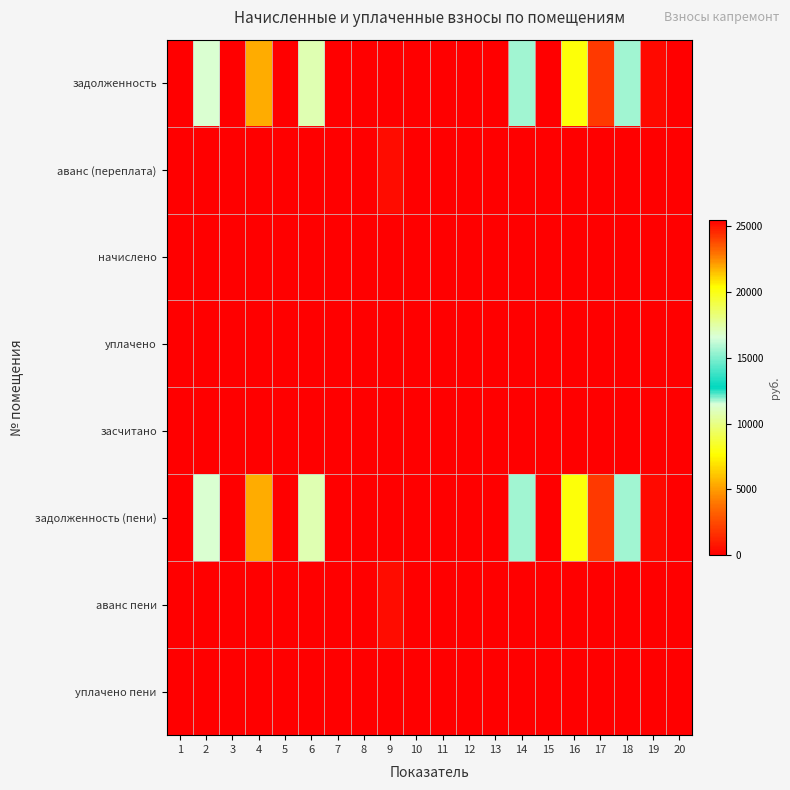

Reading right to left, transcribe all the data shown in this chart.

задолженность: 20=0.0	19=369.8	18=15536.0	17=1937.4	16=7833.1	15=0.0	14=11752.1	13=0.0	12=0.0	11=0.0	10=0.0	9=0.0	8=25493.1	7=0.0	6=10845.5	5=0.0	4=5436.5	3=0.0	2=16687.4	1=0.0
аванс (переплата): 20=0.0	19=0.0	18=0.0	17=0.0	16=0.0	15=51.6	14=0.0	13=0.9	12=0.6	11=0.3	10=0.9	9=475.2	8=0.0	7=48.5	6=0.0	5=0.6	4=0.0	3=0.0	2=0.0	1=0.9
начислено: 20=0.0	19=0.0	18=0.0	17=0.0	16=0.0	15=0.0	14=0.0	13=0.0	12=0.0	11=0.0	10=0.0	9=0.0	8=0.0	7=0.0	6=0.0	5=0.0	4=0.0	3=0.0	2=0.0	1=0.0
уплачено: 20=0.0	19=0.0	18=0.0	17=0.0	16=0.0	15=0.0	14=0.0	13=0.0	12=0.0	11=0.0	10=0.0	9=0.0	8=0.0	7=0.0	6=0.0	5=0.0	4=0.0	3=0.0	2=0.0	1=0.0
засчитано: 20=0.0	19=0.0	18=0.0	17=0.0	16=0.0	15=0.0	14=0.0	13=0.0	12=0.0	11=0.0	10=0.0	9=0.0	8=0.0	7=0.0	6=0.0	5=0.0	4=0.0	3=0.0	2=0.0	1=0.0
задолженность (пени): 20=0.0	19=369.8	18=15536.0	17=1937.4	16=7833.1	15=0.0	14=11752.1	13=0.0	12=0.0	11=0.0	10=0.0	9=0.0	8=25493.1	7=0.0	6=10845.5	5=0.0	4=5436.5	3=0.0	2=16687.4	1=0.0
аванс пени: 20=0.0	19=0.0	18=0.0	17=0.0	16=0.0	15=51.6	14=0.0	13=0.9	12=0.6	11=0.3	10=0.9	9=475.2	8=0.0	7=48.5	6=0.0	5=0.6	4=0.0	3=0.0	2=0.0	1=0.9
уплачено пени: 20=0.0	19=0.0	18=0.0	17=0.0	16=0.0	15=0.0	14=0.0	13=0.0	12=0.0	11=0.0	10=0.0	9=0.0	8=0.0	7=0.0	6=0.0	5=0.0	4=0.0	3=0.0	2=0.0	1=0.0